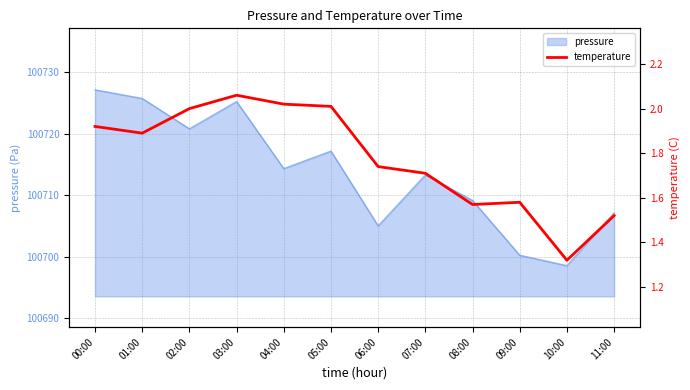

Reading left to right, transcribe all the data shown in this chart.

00:00=1.9	01:00=1.9	02:00=2.0	03:00=2.1	04:00=2.0	05:00=2.0	06:00=1.7	07:00=1.7	08:00=1.6	09:00=1.6	10:00=1.3	11:00=1.5